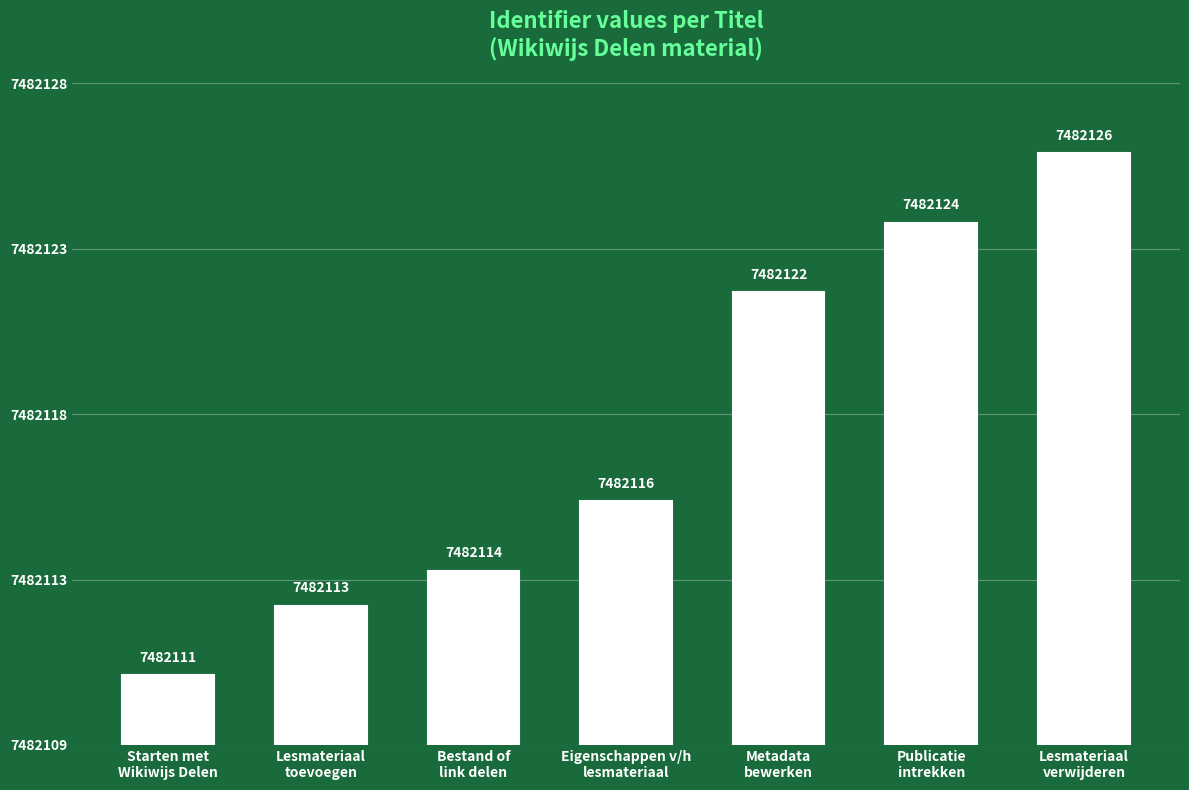

Does the chart contain stacked bars?

No